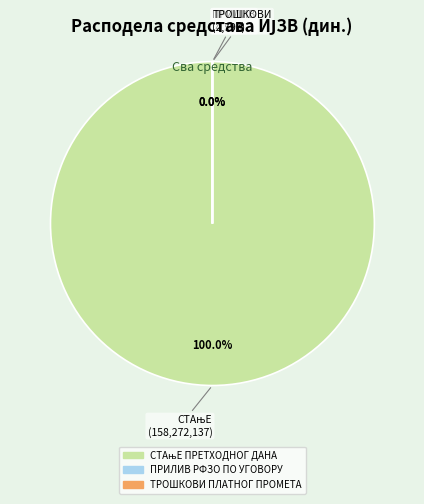

Between ПРИЛИВ РФЗО ПО УГОВОРУ and СТАњЕ ПРЕТХОДНОГ ДАНА, which is larger?

СТАњЕ ПРЕТХОДНОГ ДАНА